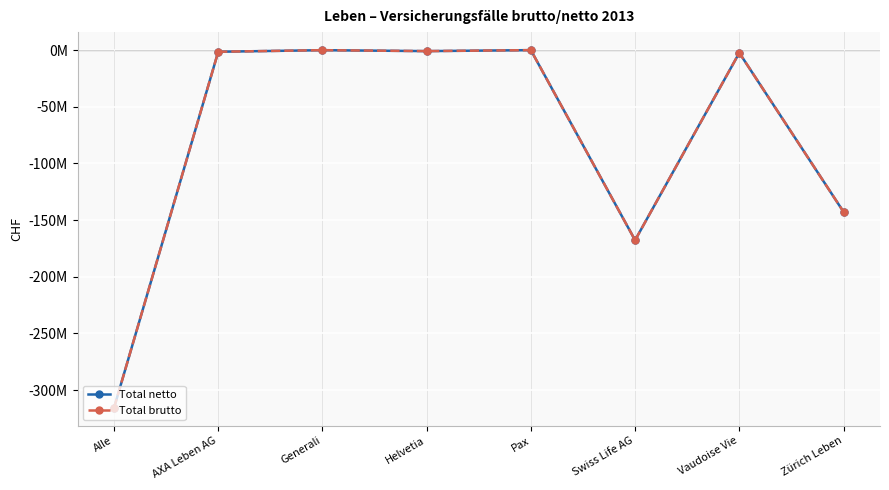

What are all the series names shown in the legend?

Total netto, Total brutto